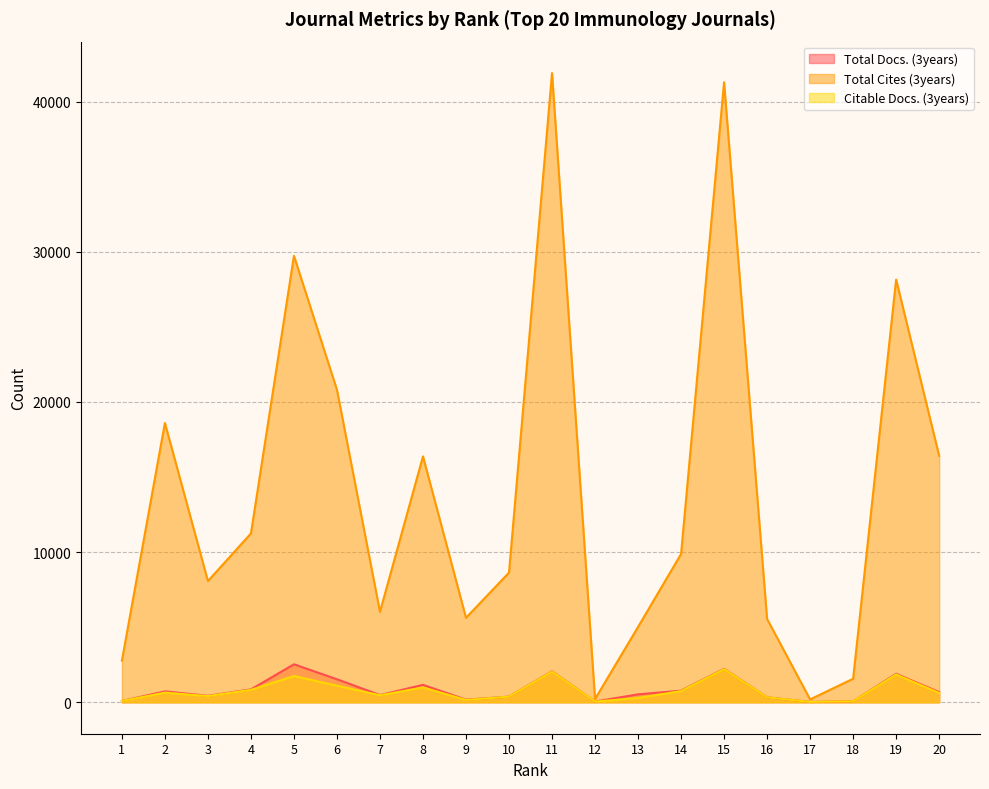

At which category does the chart reach its minimum across all series?

17